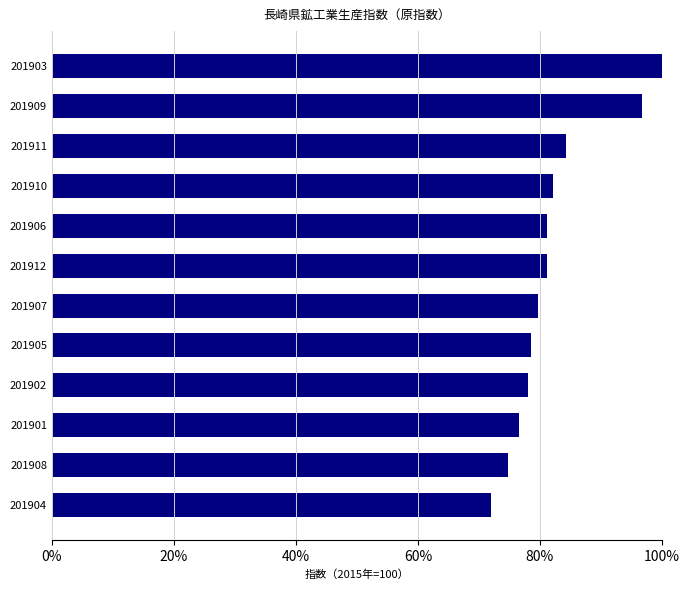

What is the smallest value displayed?

0.7